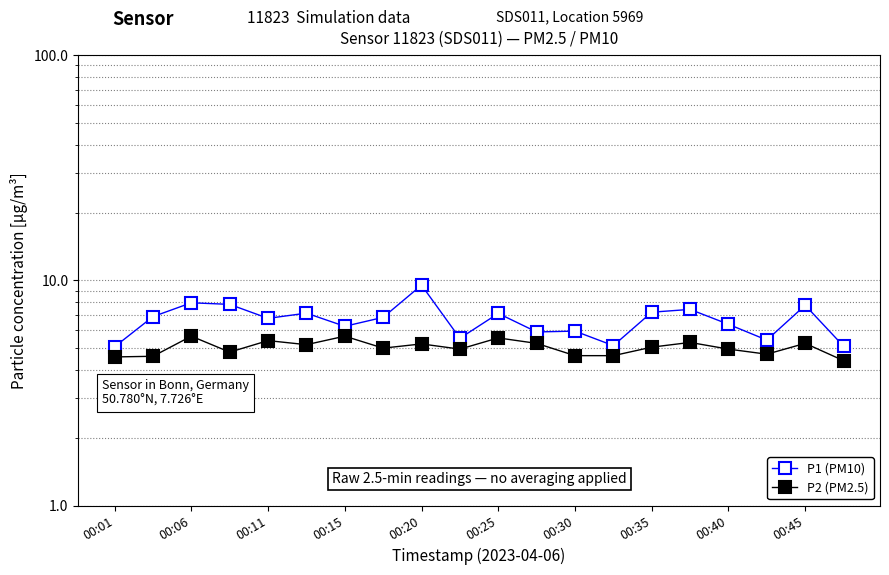

Reading right to left, extract all data points from this chart.

P1 (PM10): 5.1	7.8	5.4	6.4	7.4	7.2	5.1	6.0	5.9	7.1	5.5	9.5	6.8	6.2	7.2	6.8	7.8	8.0	6.9	5.1
P2 (PM2.5): 4.4	5.2	4.7	5.0	5.3	5.0	4.6	4.6	5.2	5.5	5.0	5.2	5.0	5.7	5.2	5.4	4.8	5.7	4.6	4.6